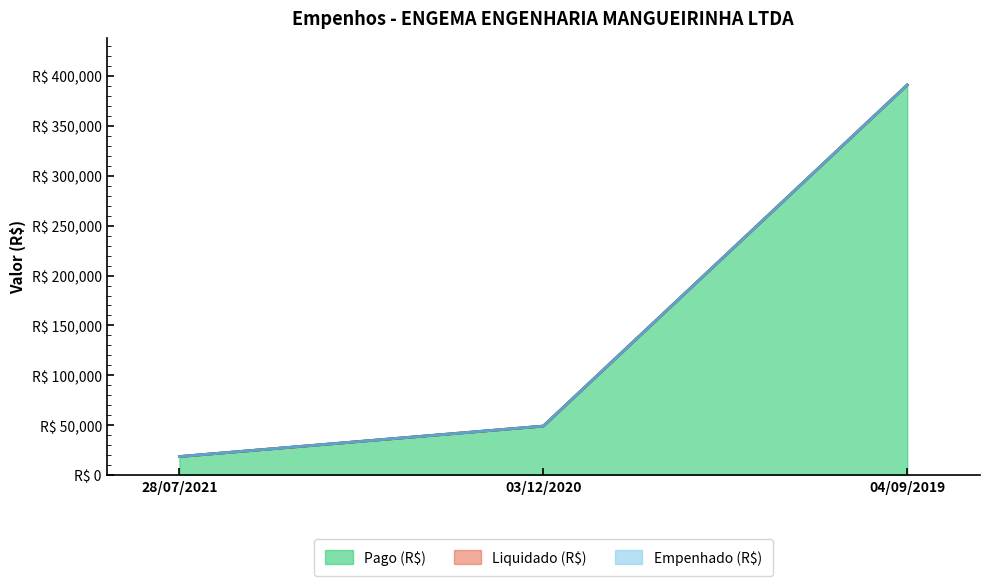

Reading right to left, transcribe all the data shown in this chart.

Empenhado (R$): 04/09/2019=390960.8	03/12/2020=49182.7	28/07/2021=18660.5
Liquidado (R$): 04/09/2019=390960.8	03/12/2020=49182.7	28/07/2021=18660.5
Pago (R$): 04/09/2019=390960.8	03/12/2020=49182.7	28/07/2021=18660.5